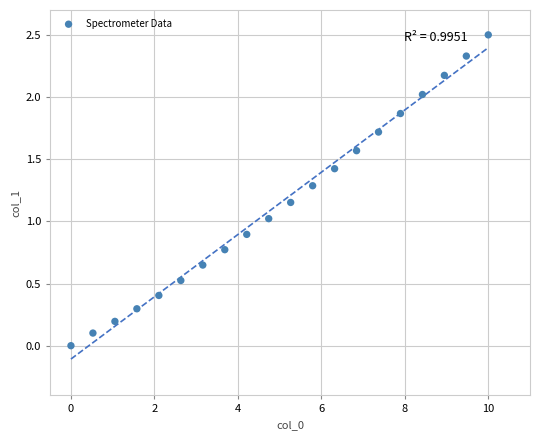

What is the range of X values (max minus min)?

10.0